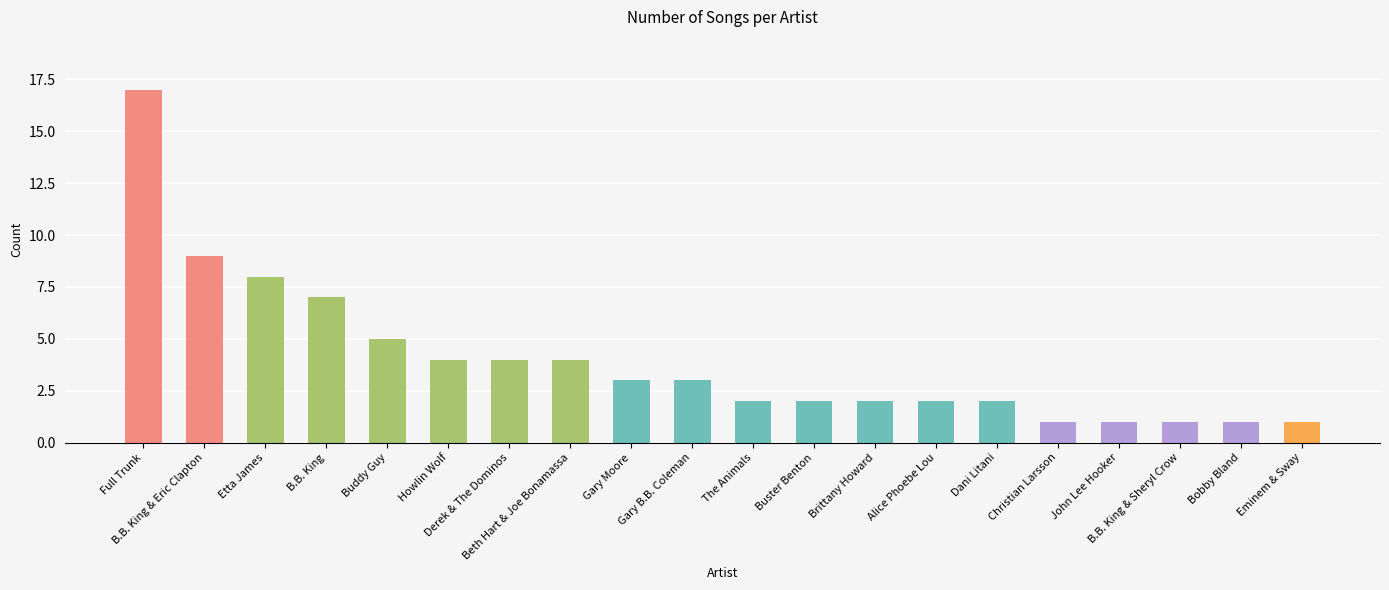

What is the sum of all values?

79